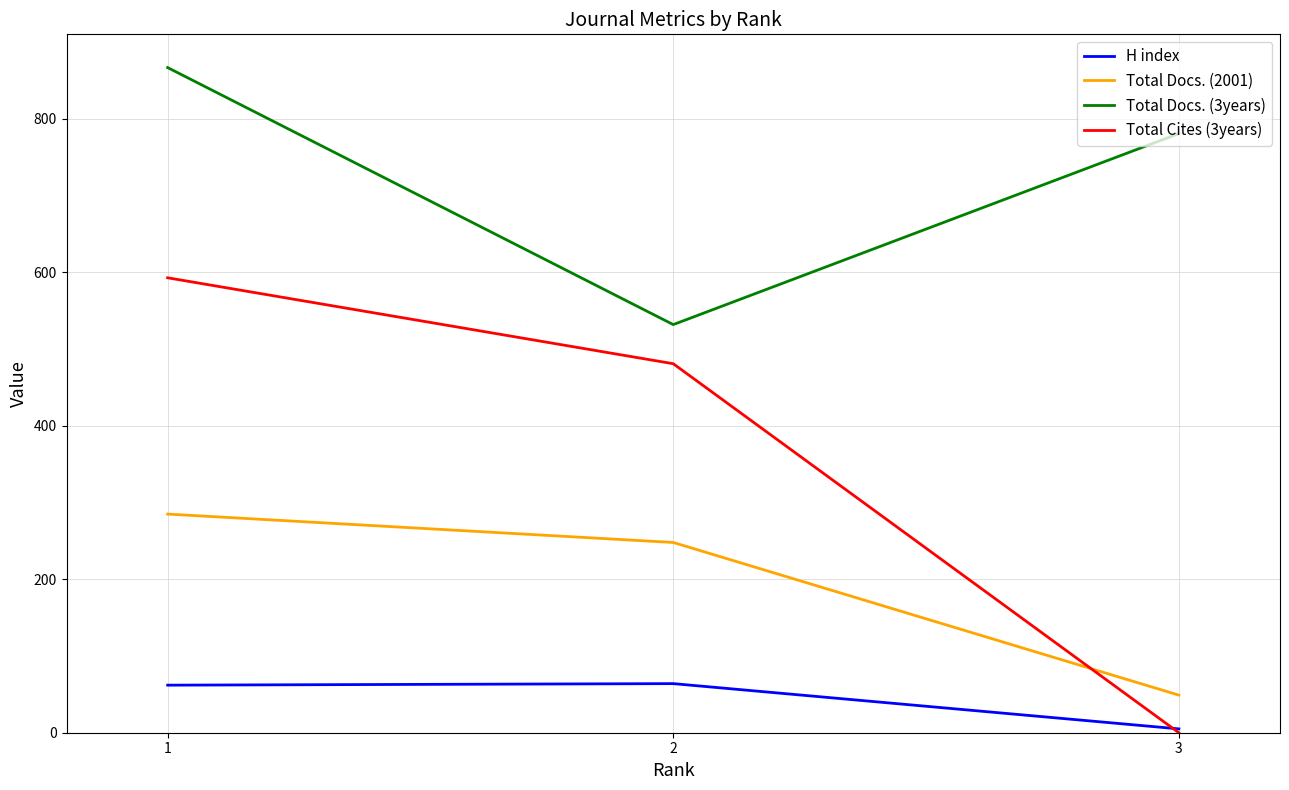

What is the sum of the Total Docs. (2001) values at 1 and 2?

533